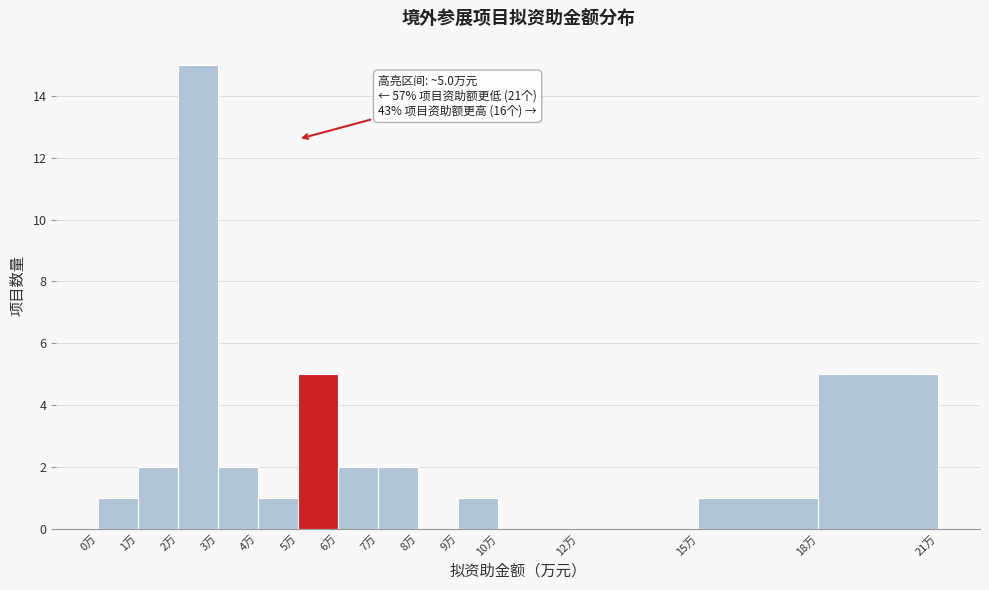

Over which range of the x-axis is the bar tallest?

2 to 3